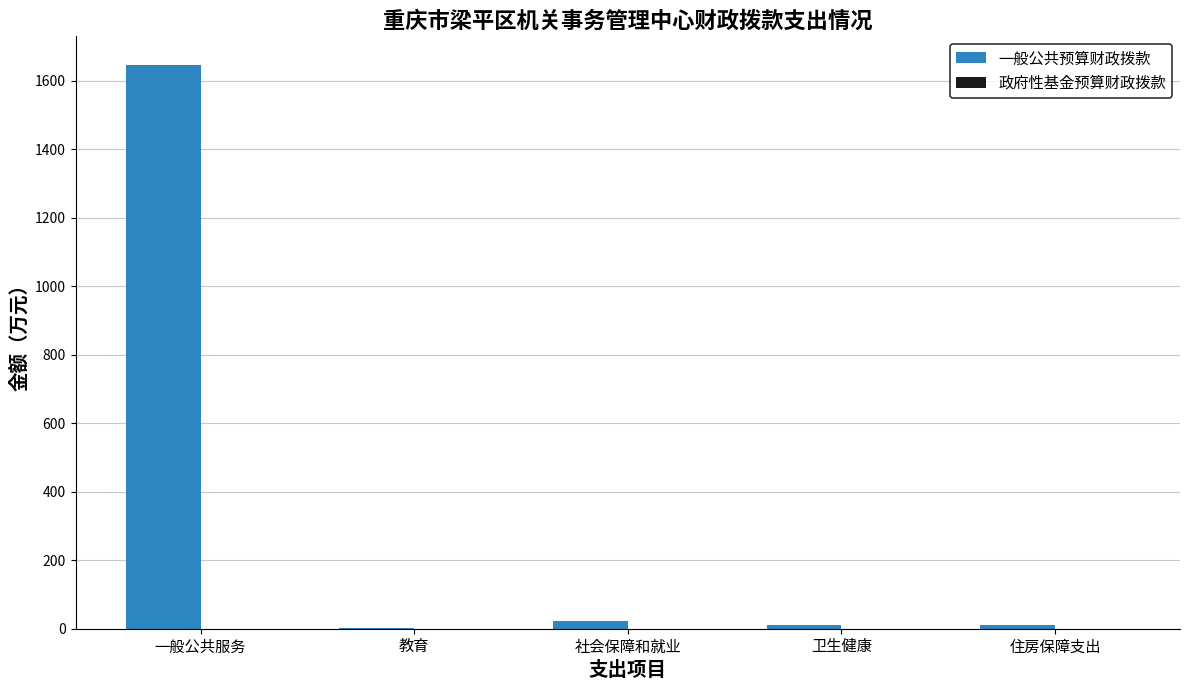

Are the bars horizontal?

No